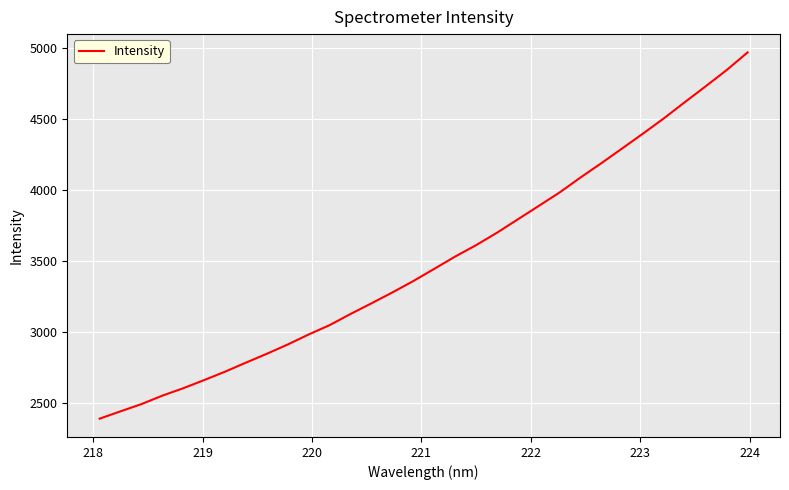

What is the smallest value displayed?

2391.6